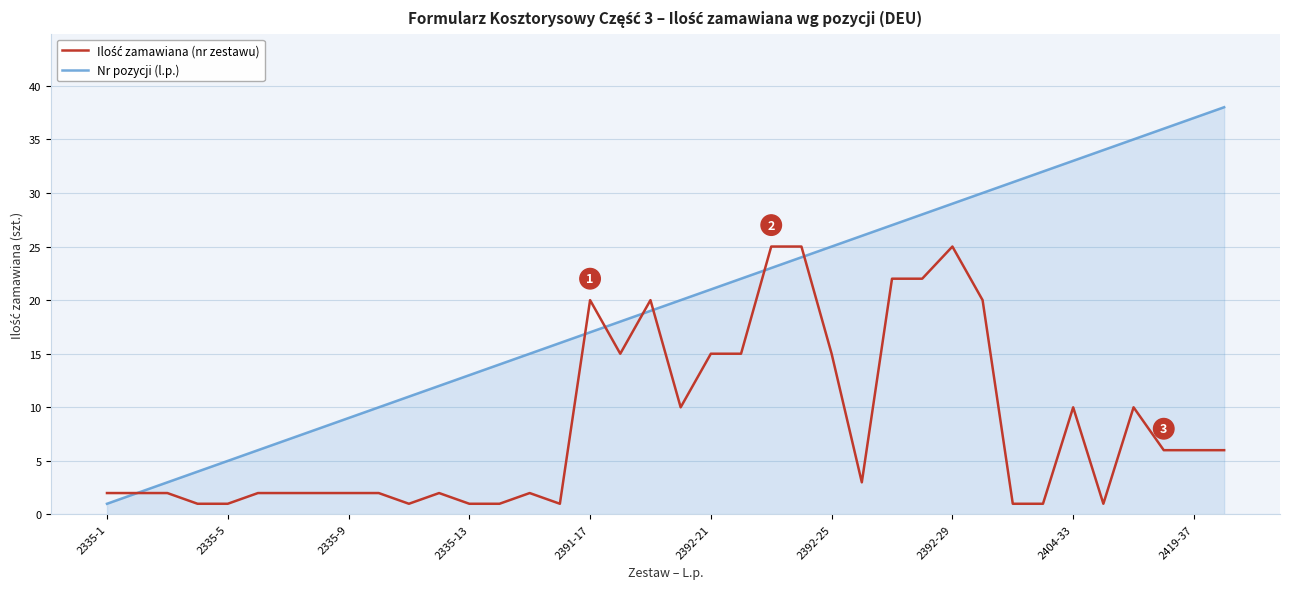

Which series has the widest spread of values?

Nr pozycji (l.p.)